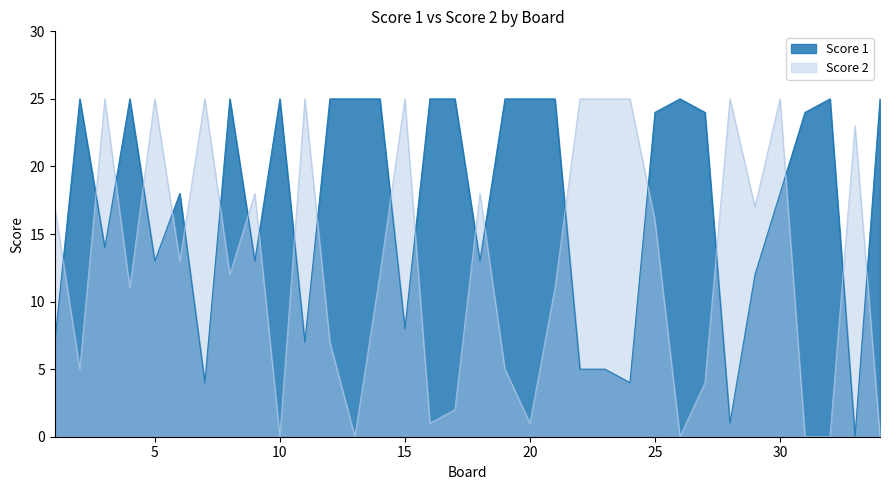

At which category is the sum across all series the highest?

30